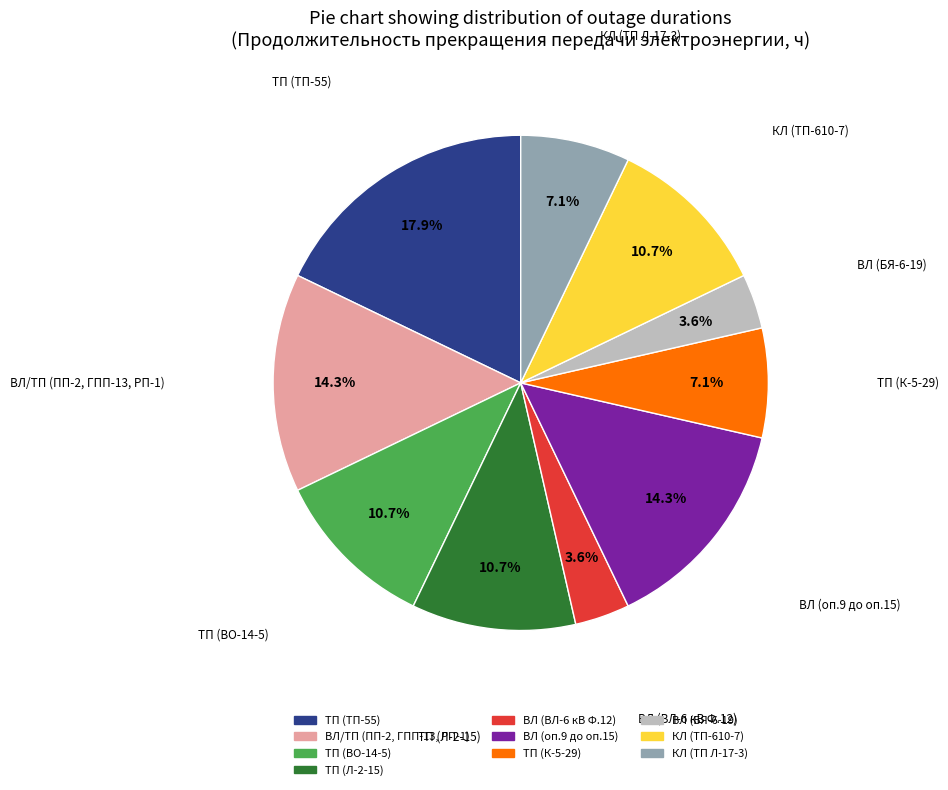

Is the sum of ТП (К-5-29) and ТП (Л-2-15) greater than half?

No